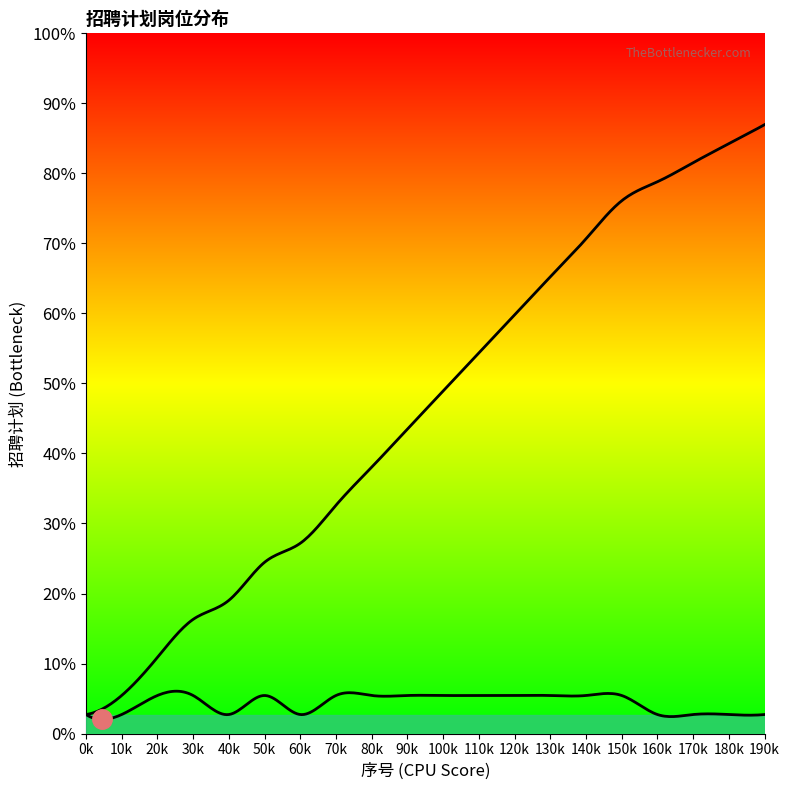

What is the sum of the 招聘计划 values at 4 and 3?

4